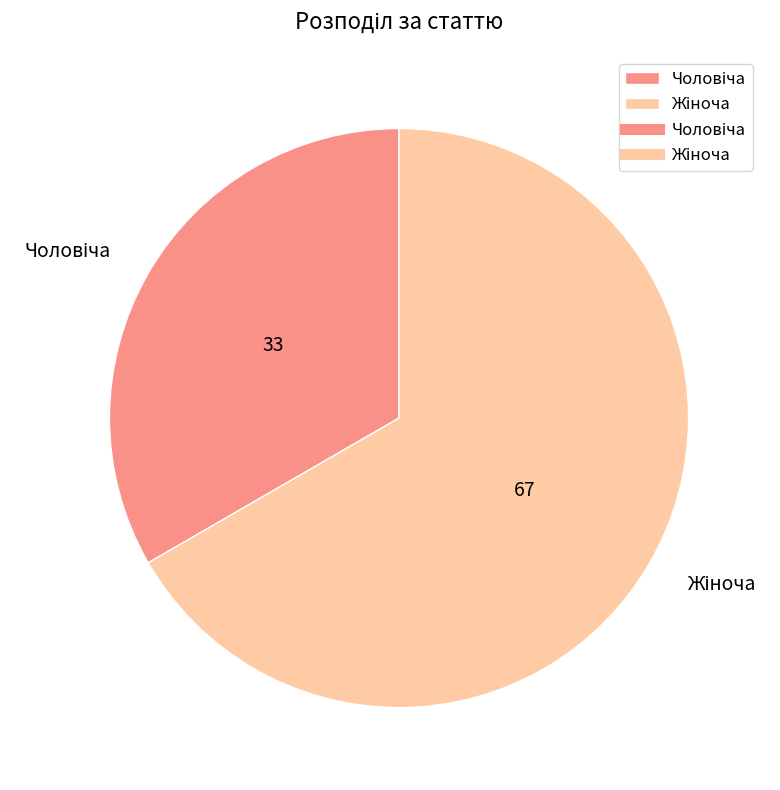

Is there a majority slice in this chart?

Yes